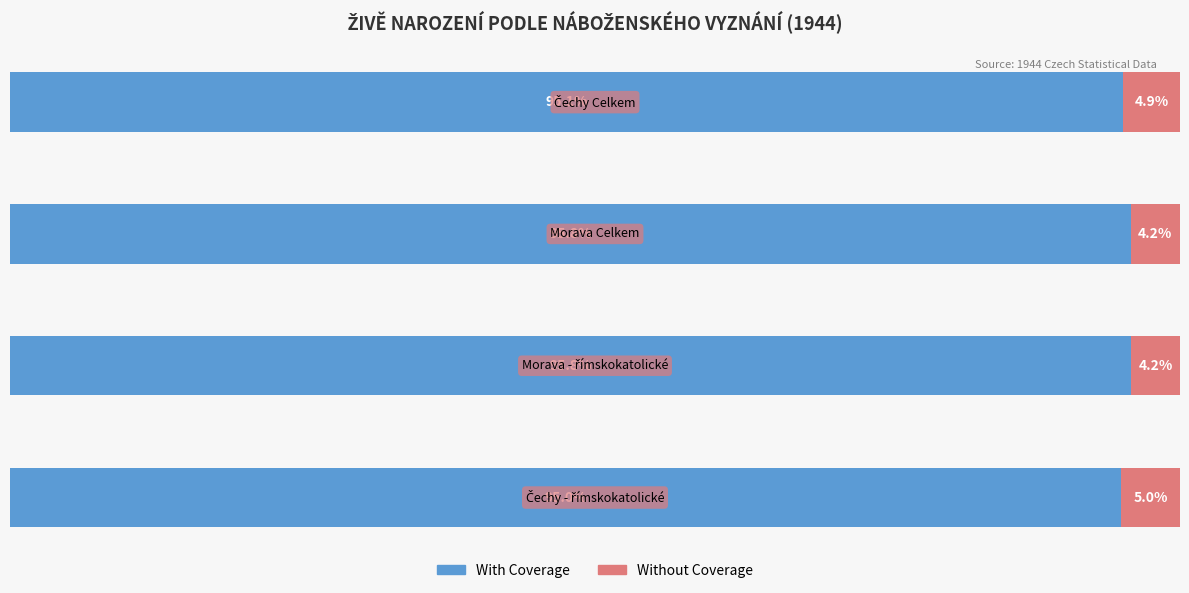

Reading left to right, extract all data points from this chart.

With Coverage: 0=95.0	1=95.8	2=95.8	3=95.1
Without Coverage: 0=5.0	1=4.2	2=4.2	3=4.9